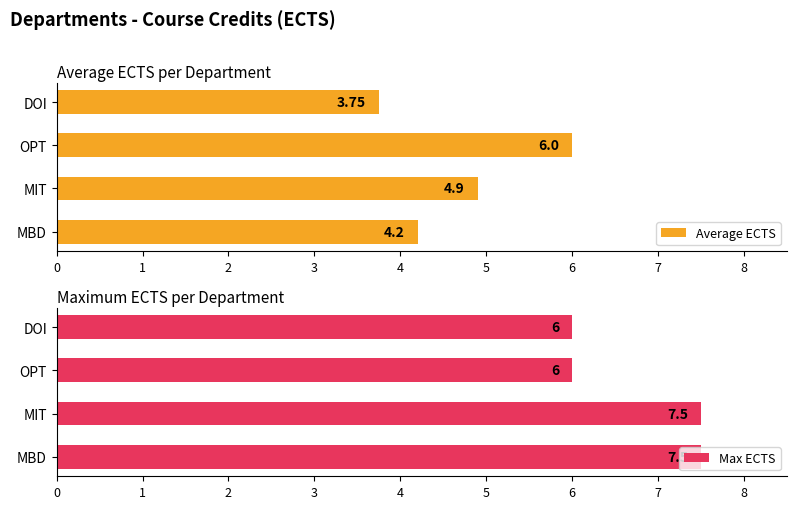

How many distinct data groups are displayed?

2